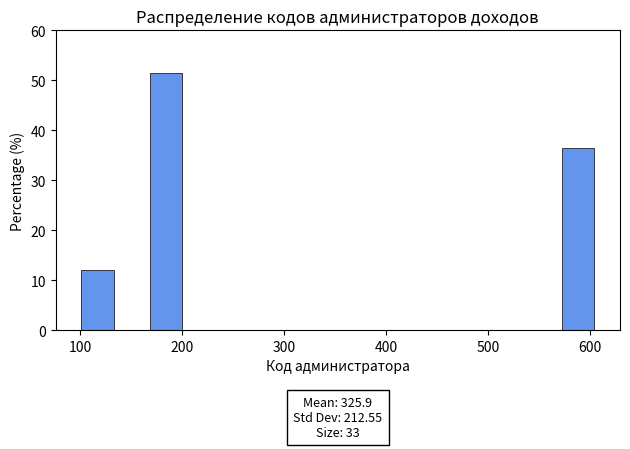

Around what value on the x-axis is the tallest bar? Give the approximate position of its centre, as read against the axis.

180